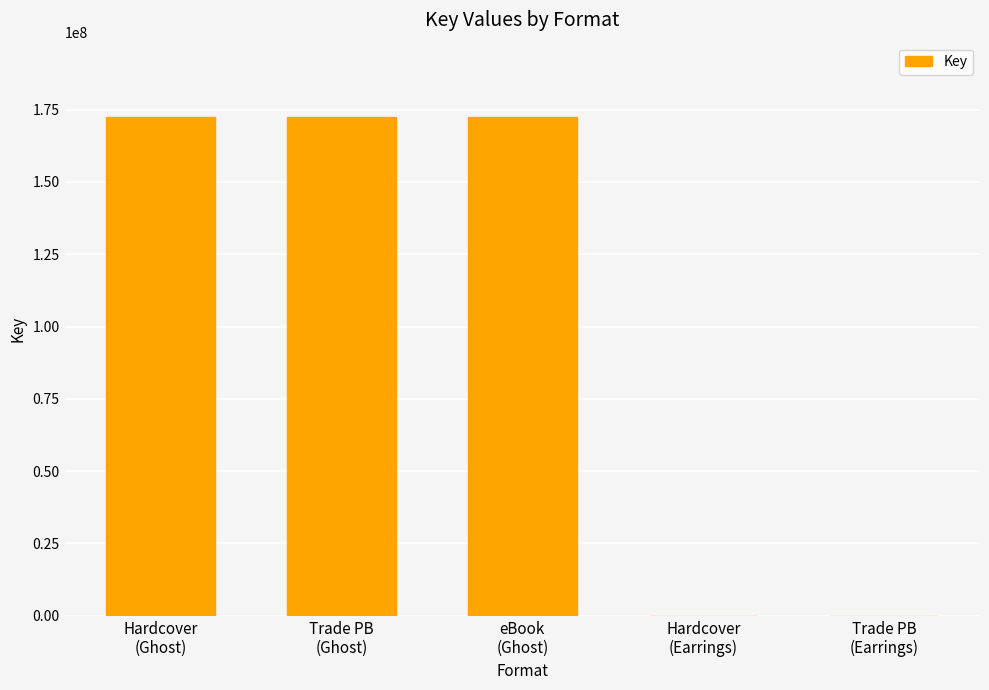

What is the greatest value displayed?

172323936